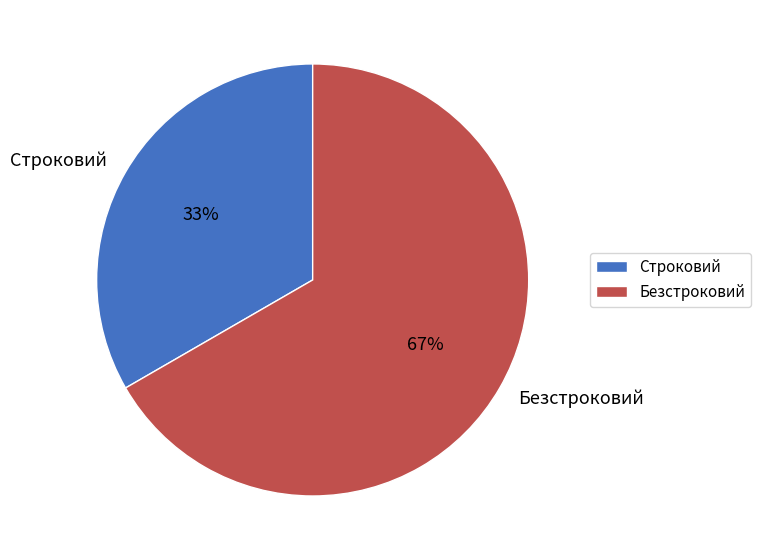

To the nearest percent, what is the combined percentage of Строковий and Безстроковий?

100%